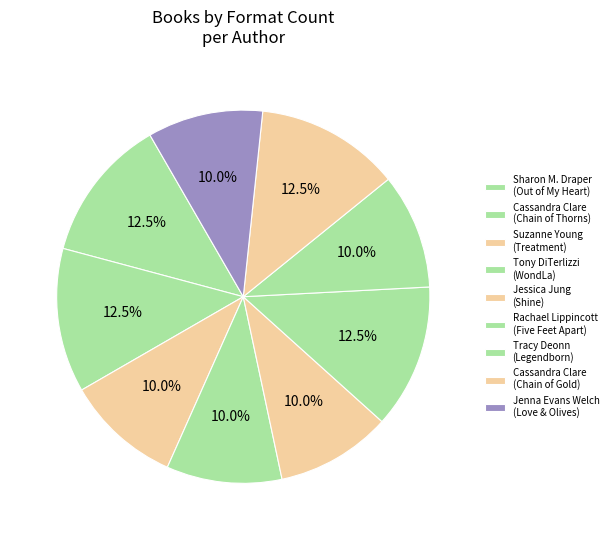

To the nearest percent, what is the difference between the largest and smallest slice percentages?

3%